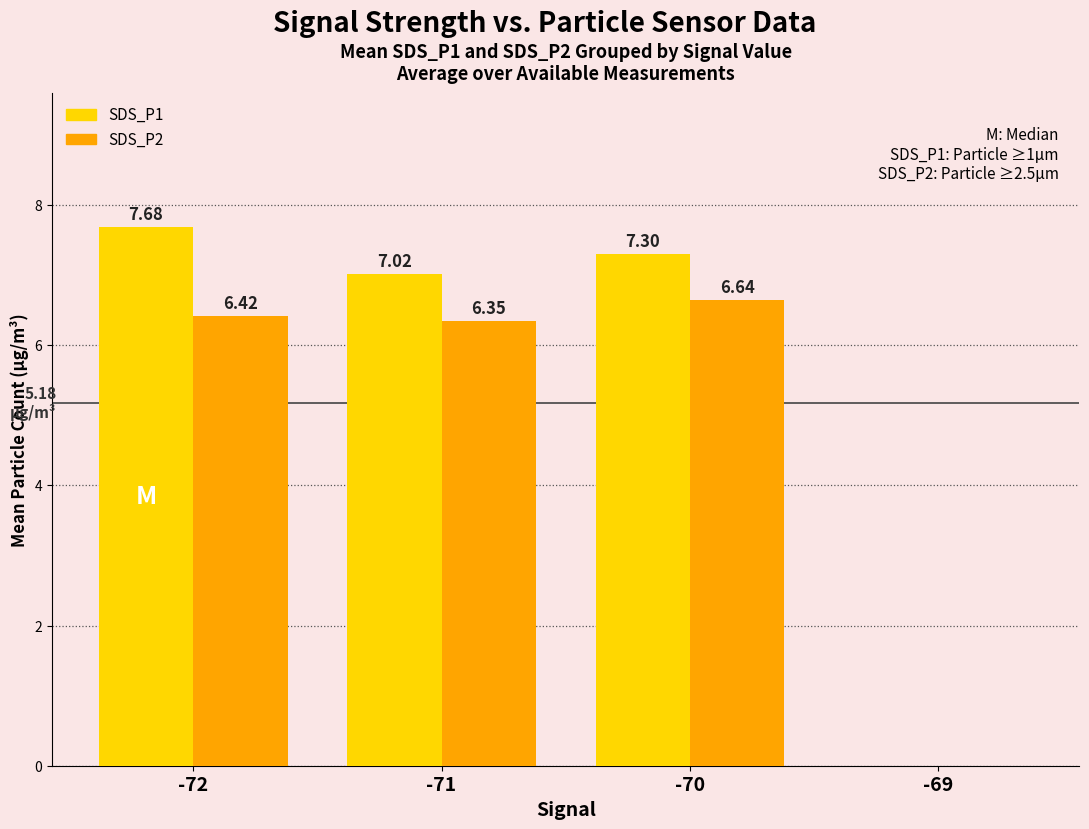

What is the sum of the SDS_P2 values at -71 and -70?

13.0